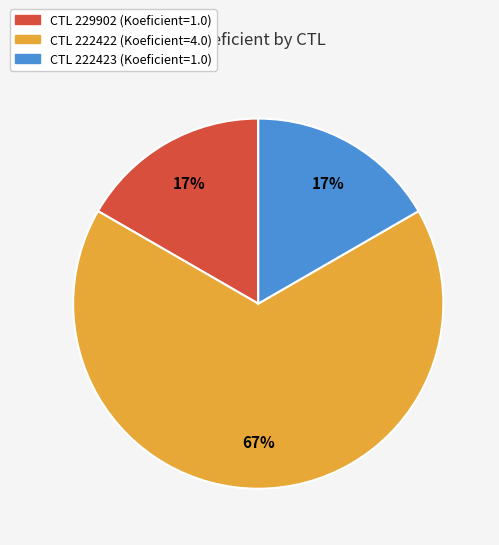

To the nearest percent, what is the difference between the largest and smallest slice percentages?

50%